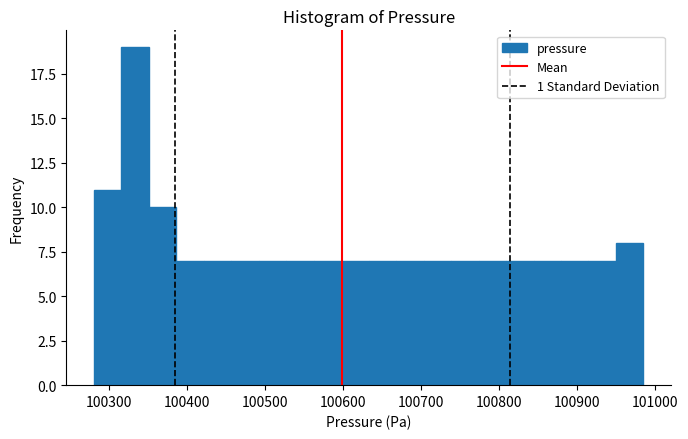

Read against the x-axis, roughly where is the centre of the tallest bar?

100330